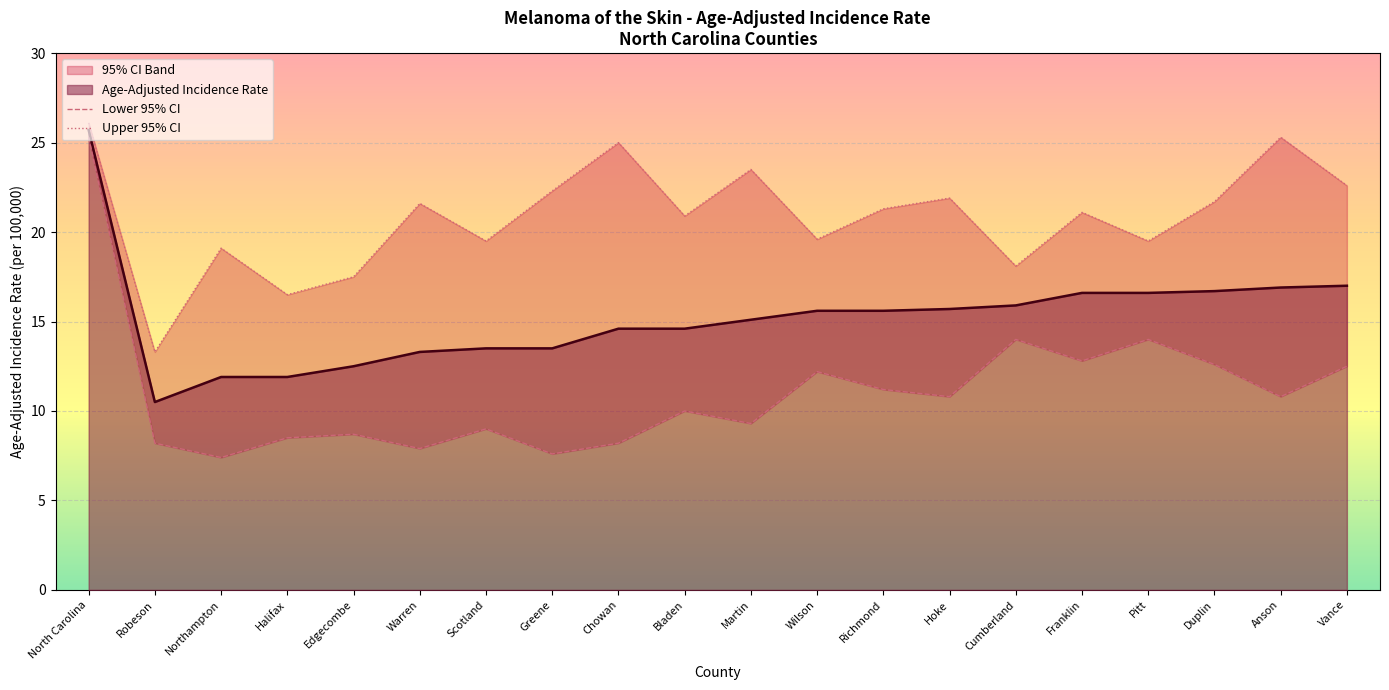

At which category does Lower 95% CI reach its first local peak?

Edgecombe